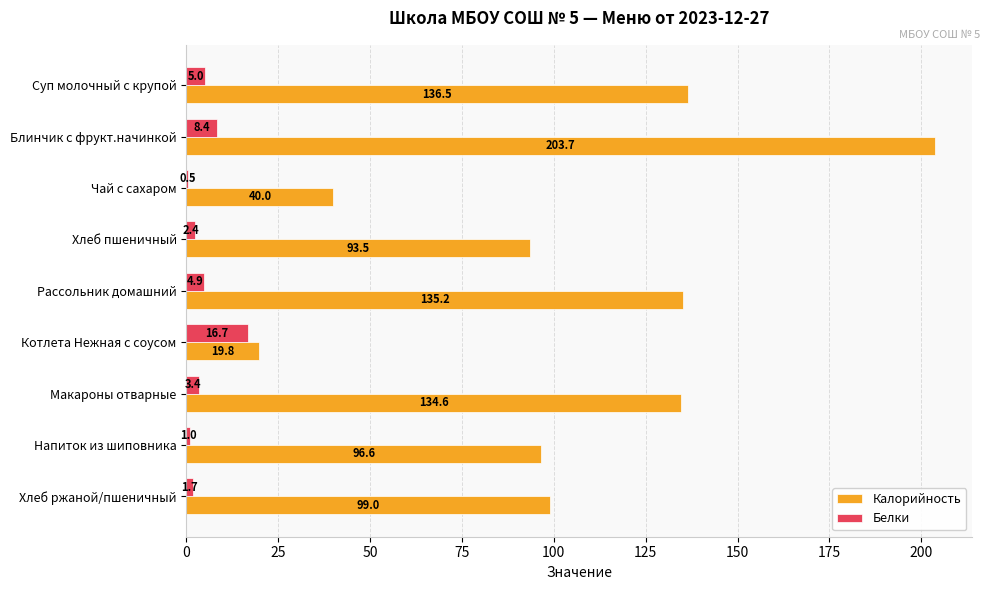

What are all the series names shown in the legend?

Калорийность, Белки